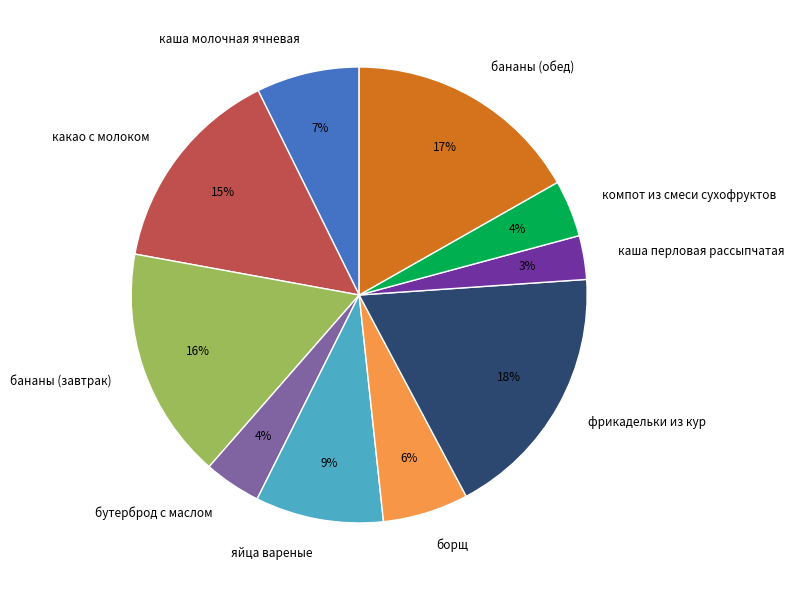

Which slice is the largest?

фрикадельки из кур